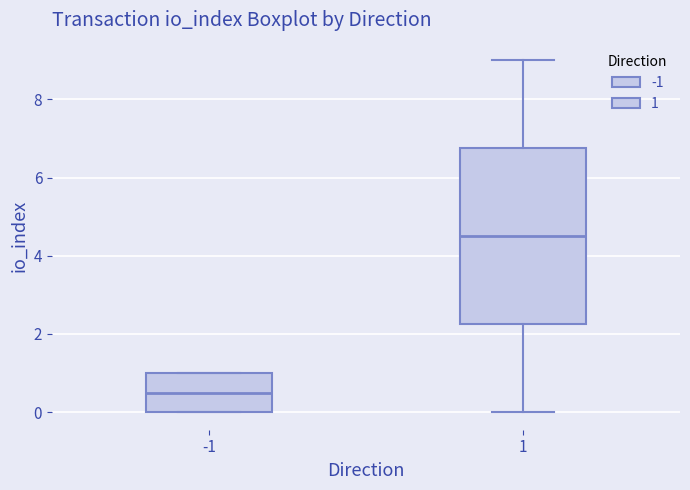

Which box's median line is the highest?

1